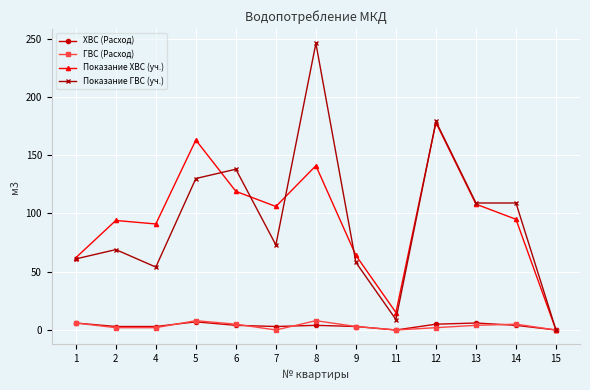

Is it true that Показание ХВС (уч.) equals 62 at 1?

True